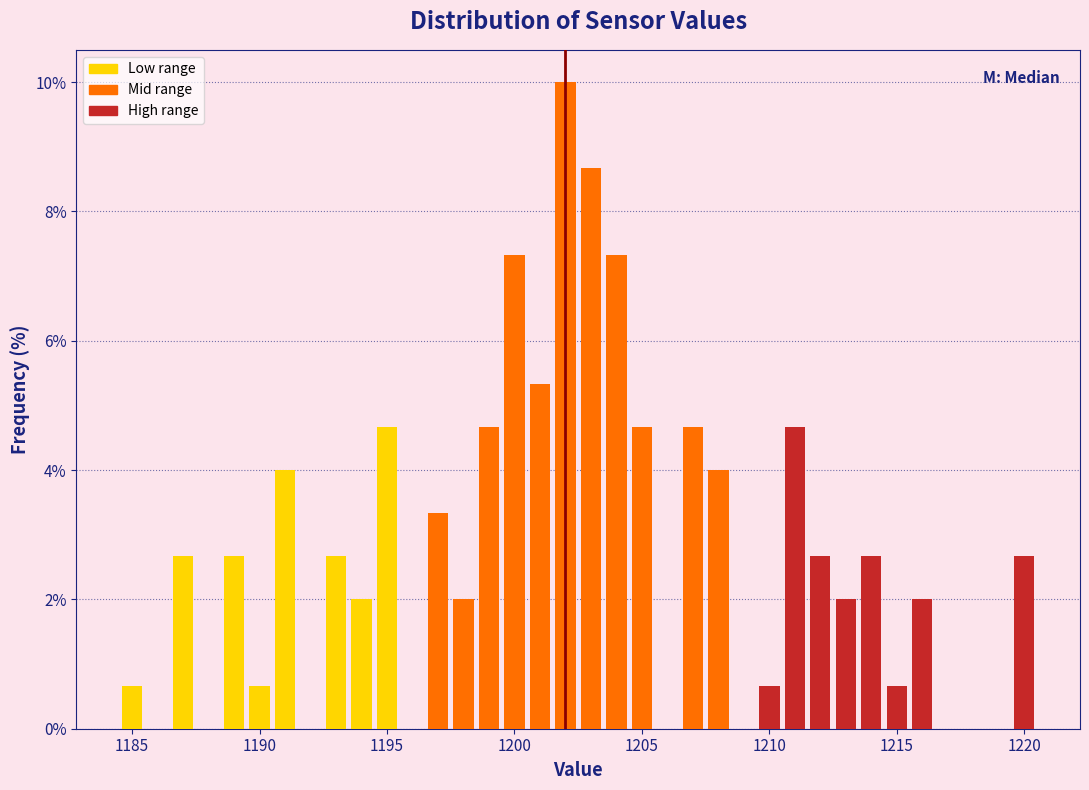

Around what value on the x-axis is the tallest bar? Give the approximate position of its centre, as read against the axis.

1202.0